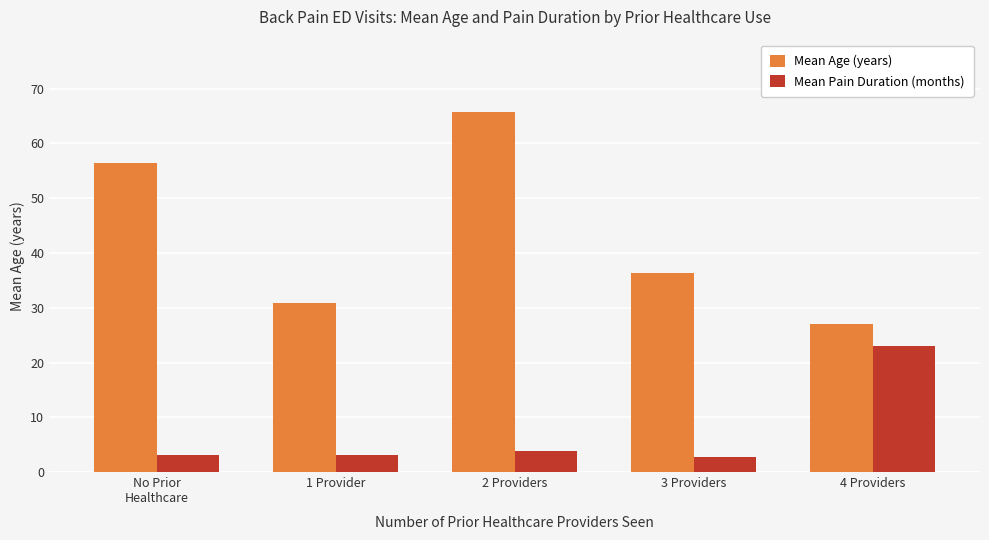

Are the bars grouped side by side (vs. stacked)?

Yes